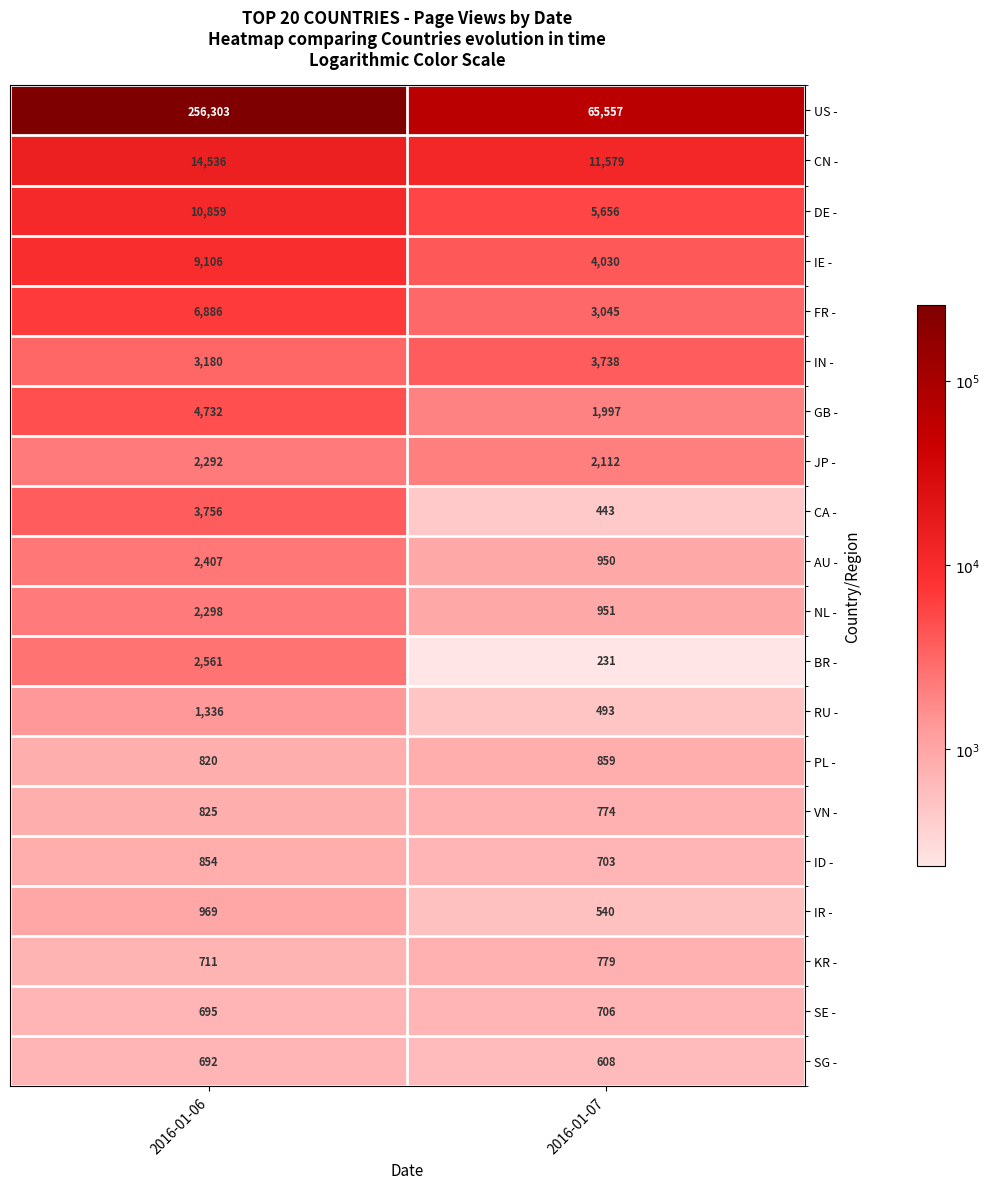

Read the CN - value at 2016-01-07.

11579